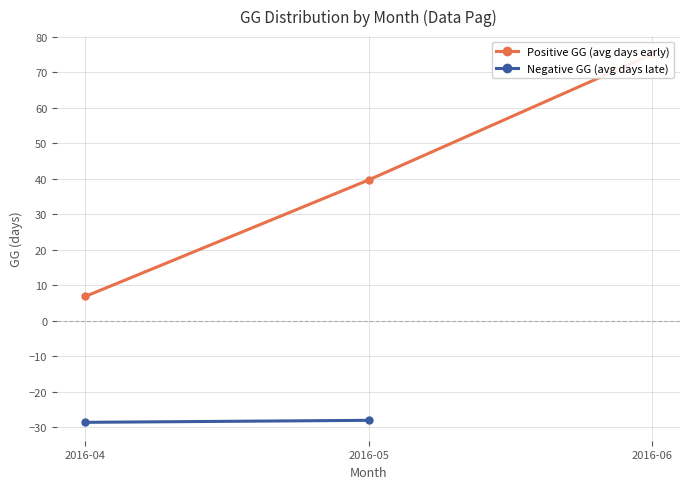

At which label does Negative GG (avg days late) reach its peak?

2016-05